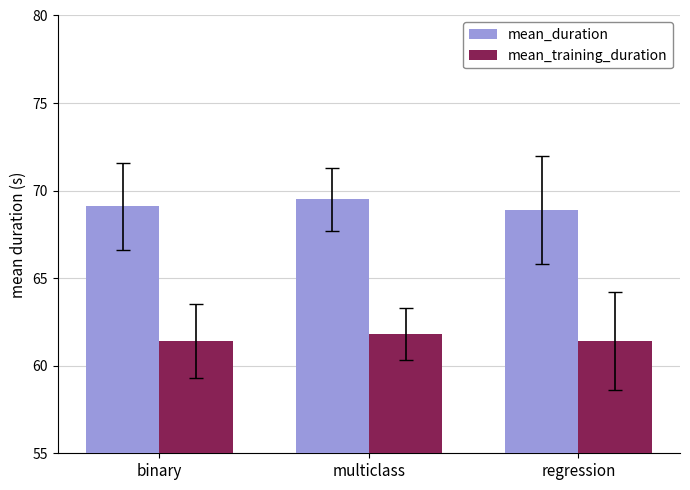

Does the chart contain stacked bars?

No